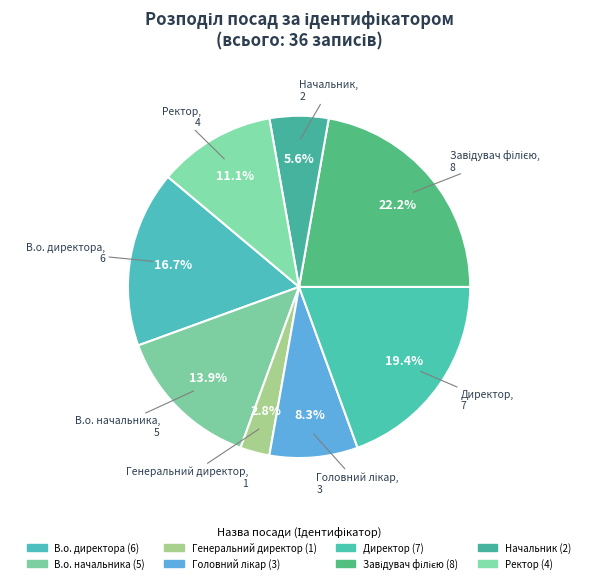

To the nearest percent, what is the difference between the largest and smallest slice percentages?

19%